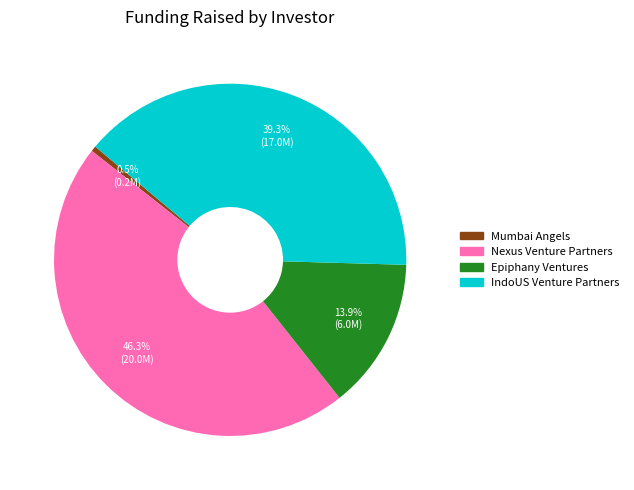

Does any single category account for the majority?

No